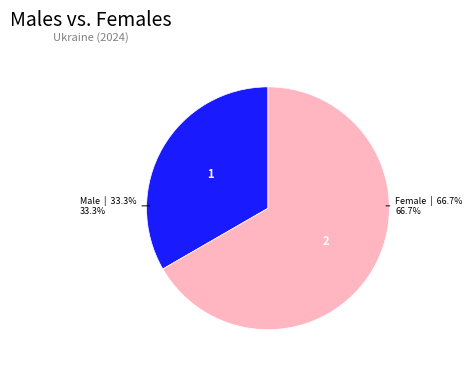

Is there a majority slice in this chart?

Yes